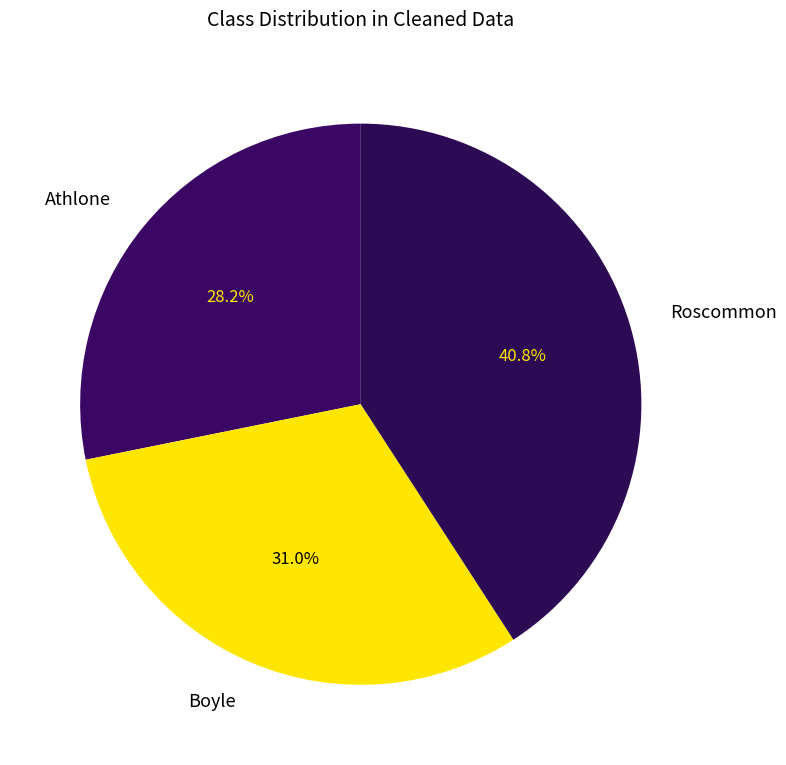

Does any single category account for the majority?

No